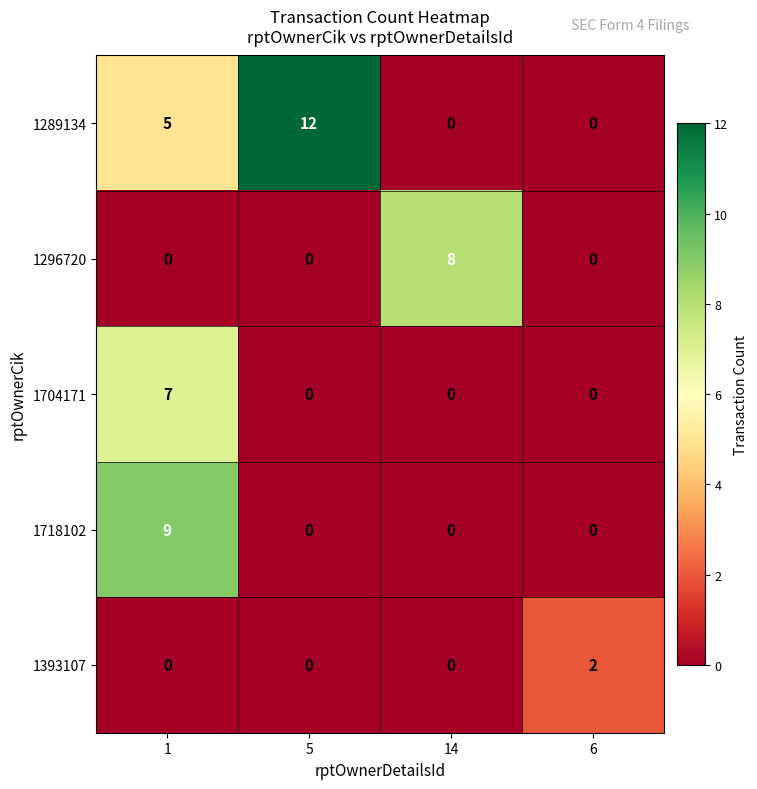

Between 1 and 5, which series saw the biggest shift?

1718102